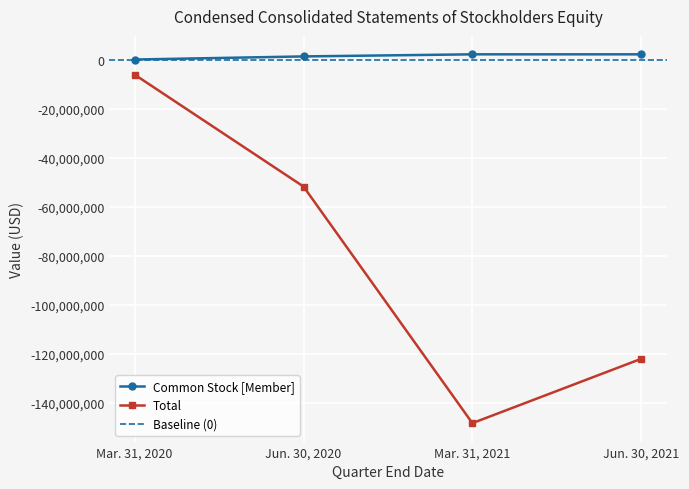

What is the sum of all Common Stock [Member] values?

6619880